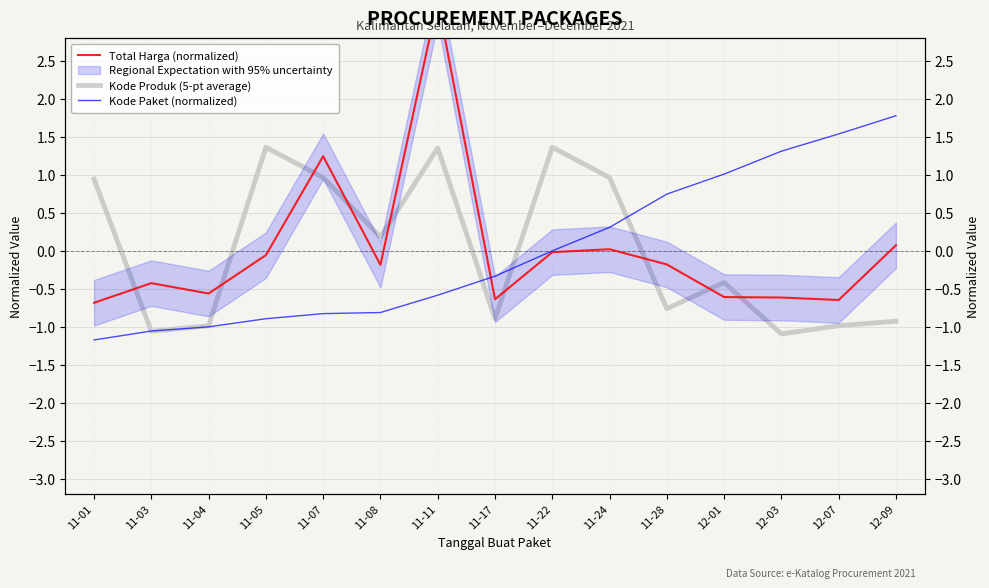

List the labels in order of Total Harga (normalized) value, largest first.

11-11, 11-07, 12-09, 11-24, 11-22, 11-05, 11-28, 11-08, 11-03, 11-04, 12-01, 12-03, 11-17, 12-07, 11-01